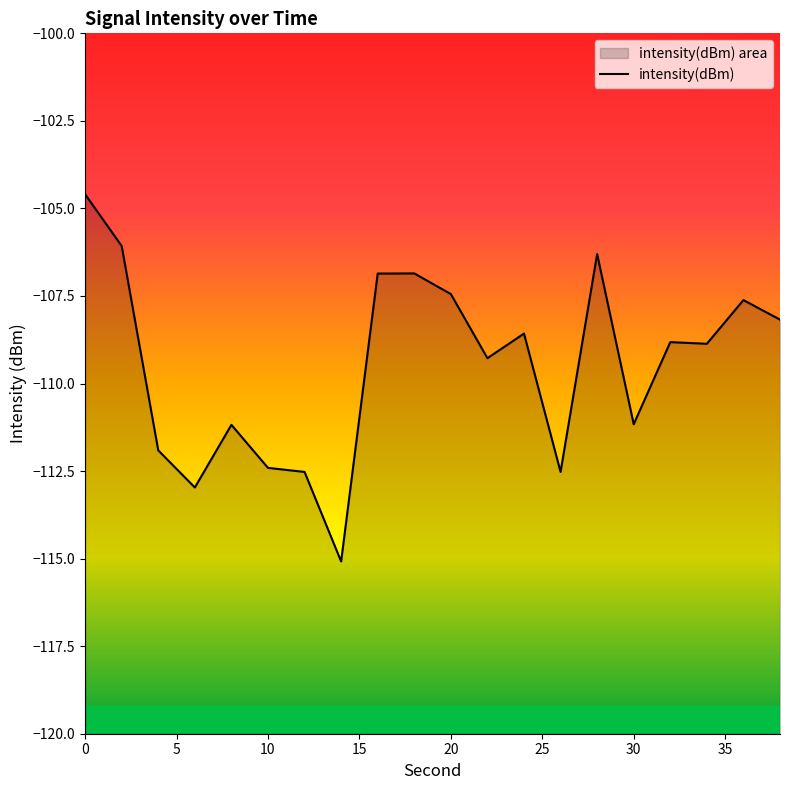

How many lines are shown in the chart?

1